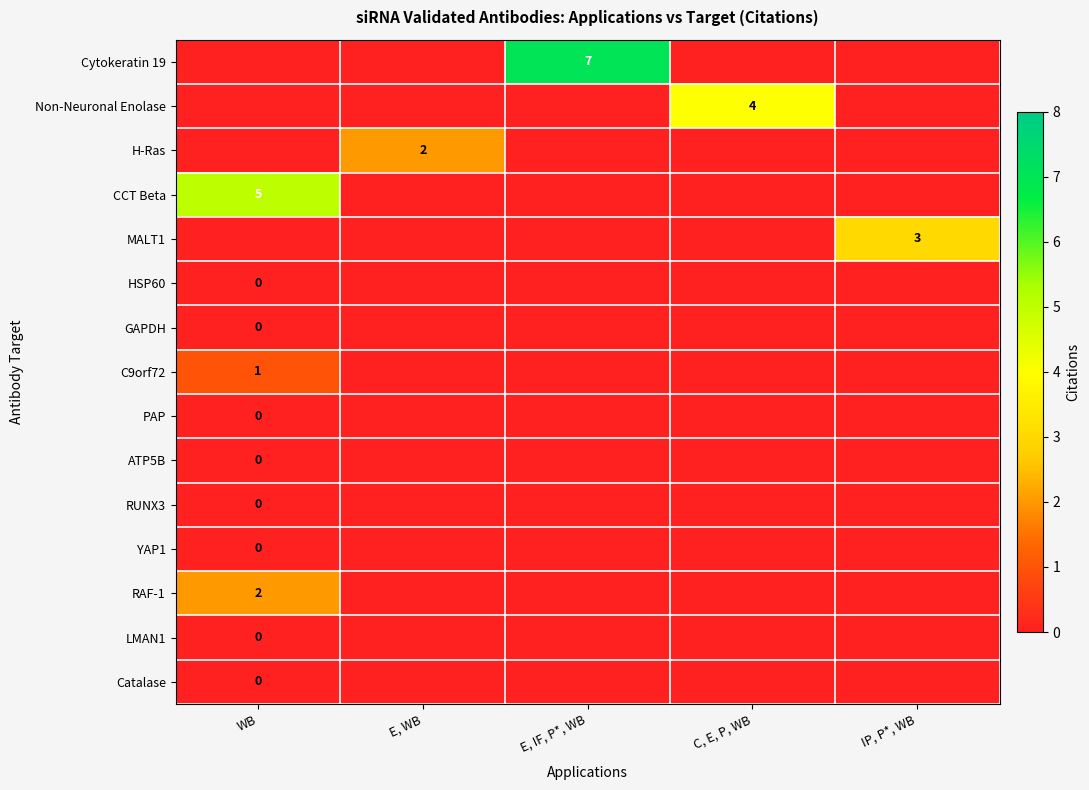

Is it true that H-Ras equals 1 at E, WB?

False